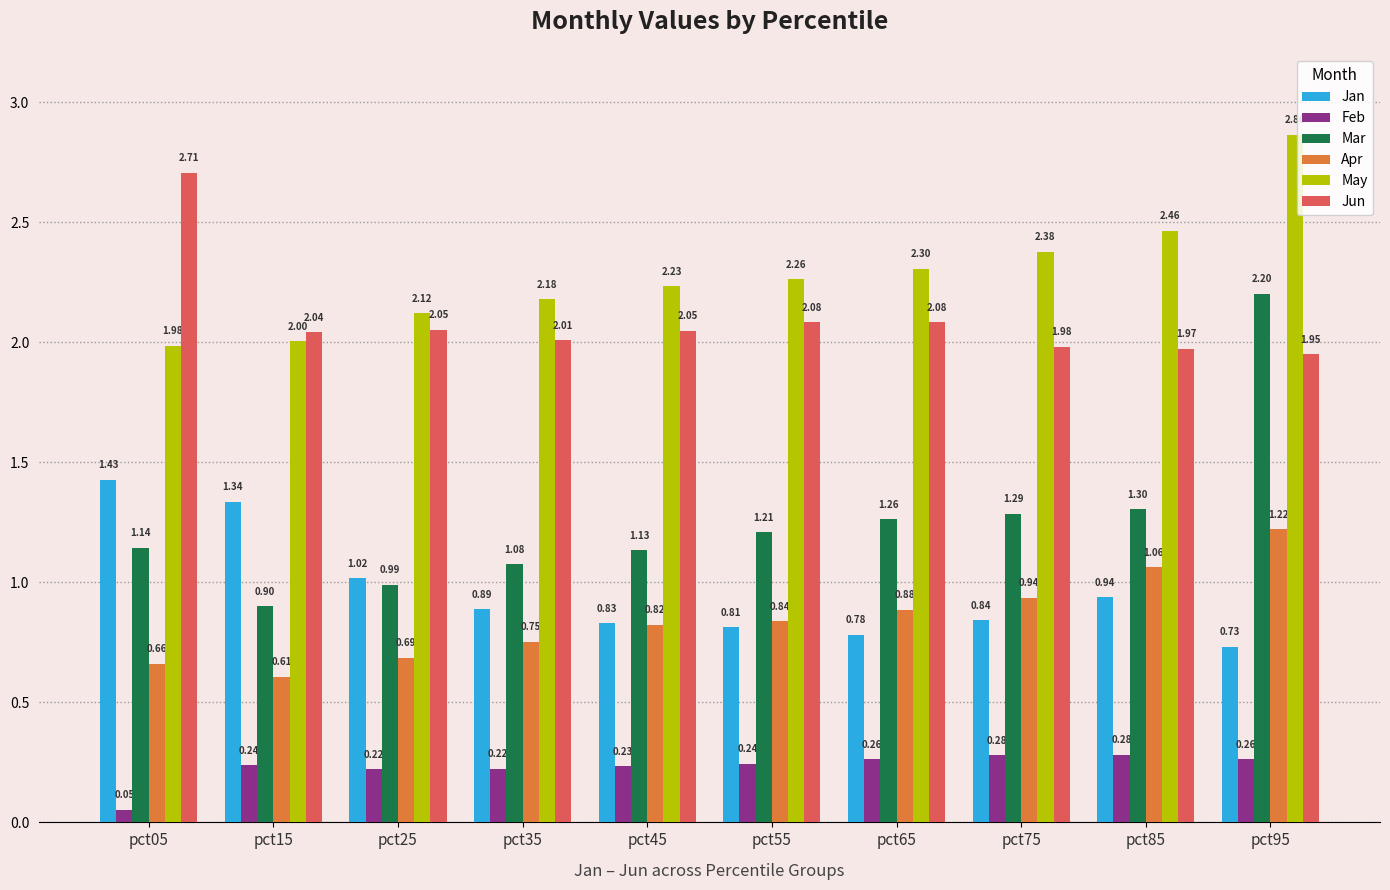

Count the number of categories in the chart.

10